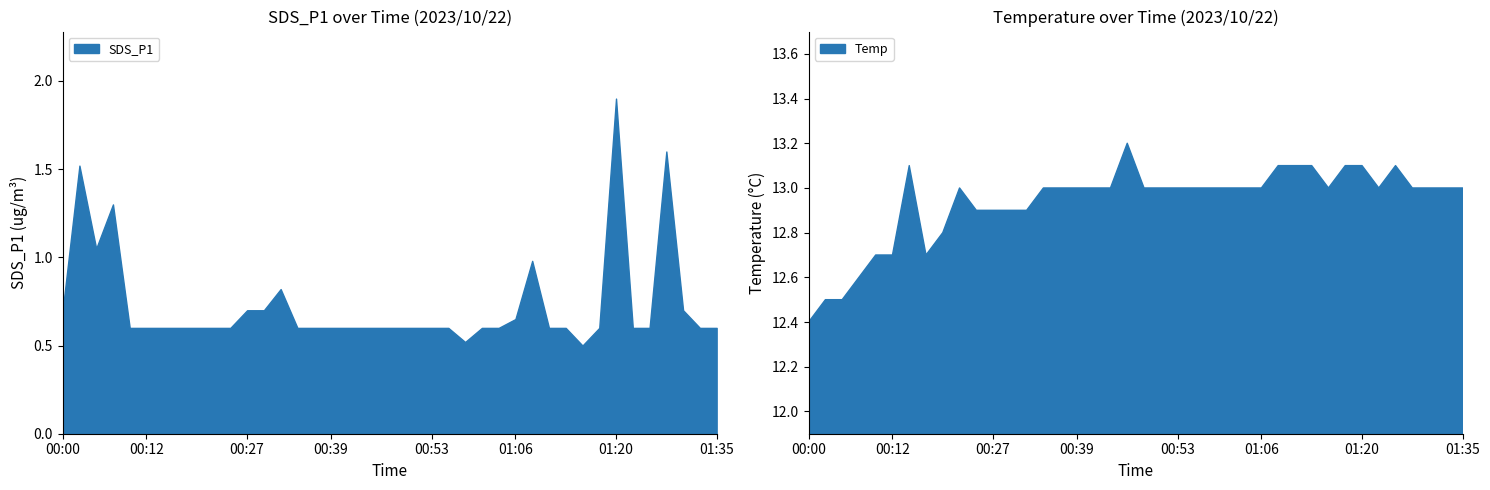

True or false: SDS_P1 has a value of 2.9 at 01:20.

False